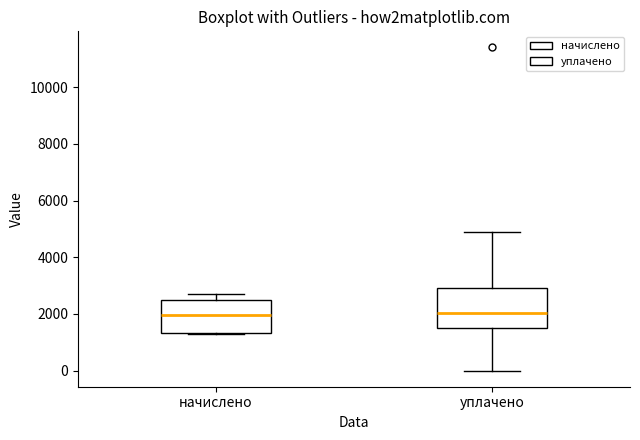

Where does the median line of the box for начислено sit on the y-axis? The values are not printed on the chart, so give them approximately, as read against the axis.

2000